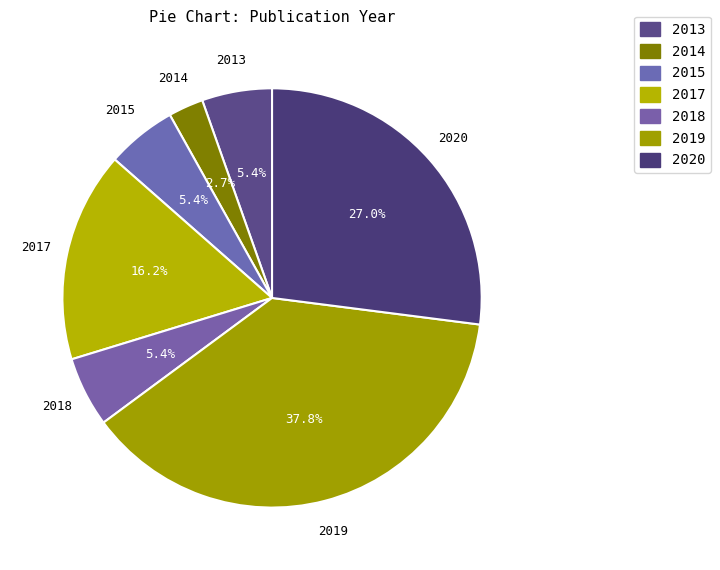

Count the number of slices in the pie.

7